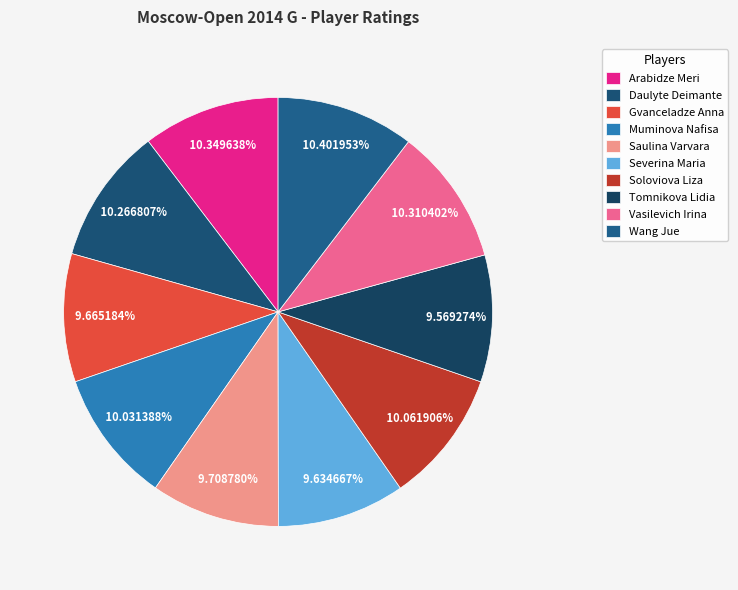

What portion of the pie excludes Severina Maria?

90.4%